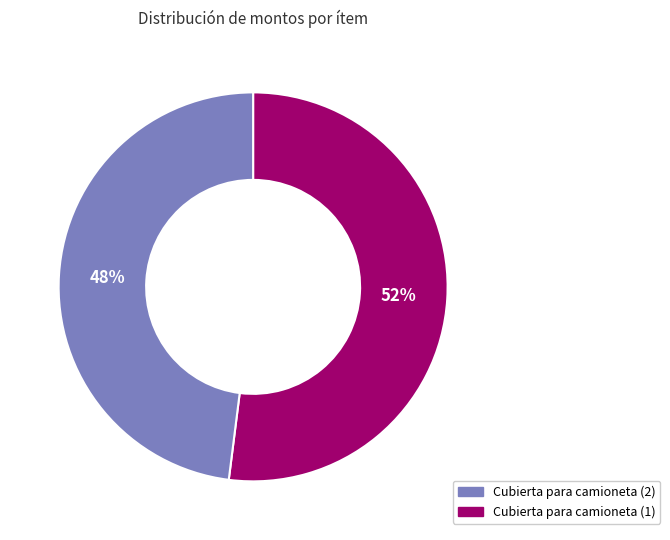

Does any single category account for the majority?

Yes